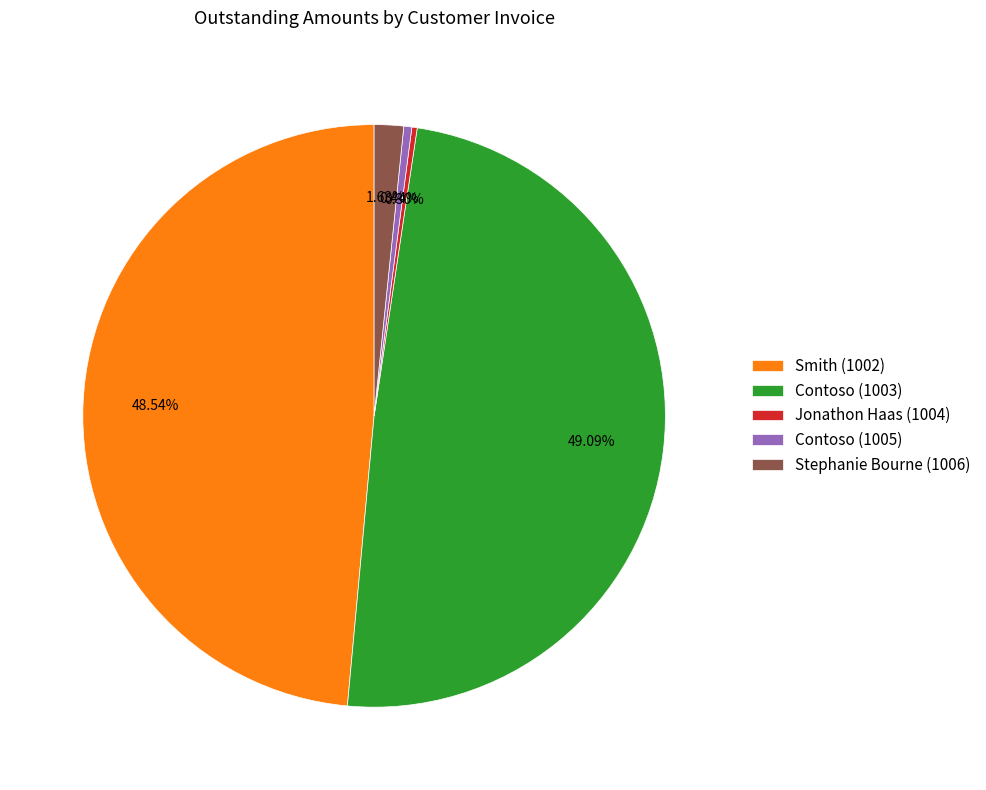

Is there any slice that represents more than half of the pie?

No